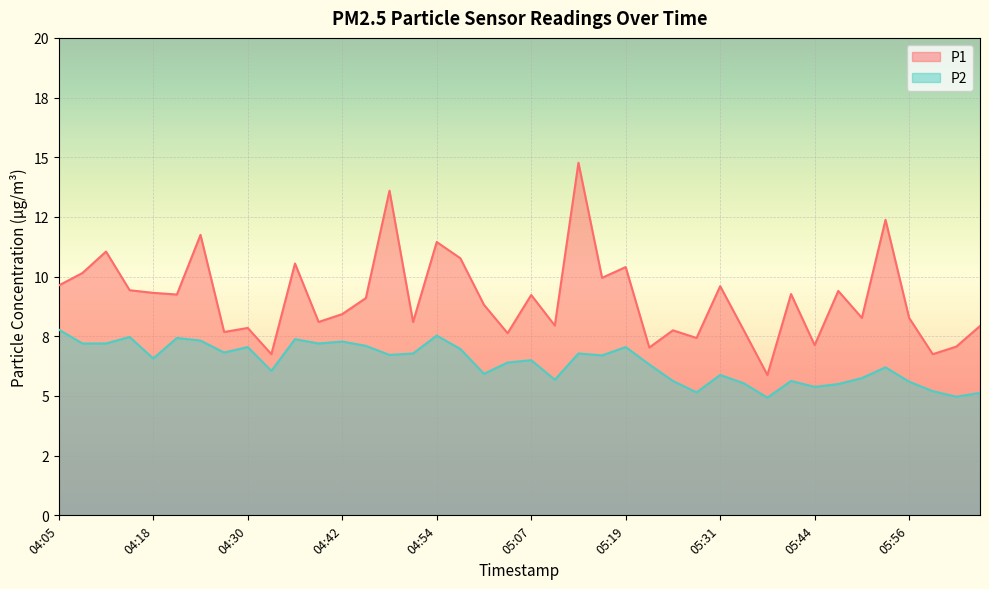

True or false: P2 and P1 intersect in this chart.

False